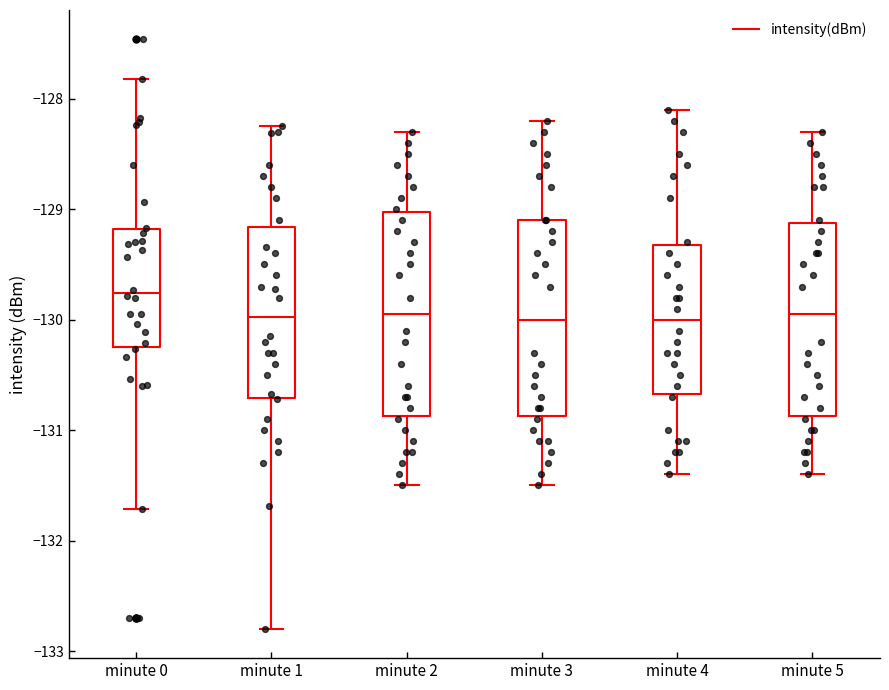

Reading left to right, transcribe this box plot: for each box, give where its median line is, the range the box spans, and where its two whiskers end, as read against the y-axis. The values are not printed on the chart, so give them approximately, as read against the axis.

minute 0: median -129.8, box -130.3 to -129.2, whiskers -131.7 to -127.8
minute 1: median -130.0, box -130.7 to -129.2, whiskers -132.8 to -128.2
minute 2: median -129.9, box -130.9 to -129.0, whiskers -131.5 to -128.3
minute 3: median -130.0, box -130.9 to -129.1, whiskers -131.5 to -128.2
minute 4: median -130.0, box -130.7 to -129.3, whiskers -131.4 to -128.1
minute 5: median -129.9, box -130.9 to -129.1, whiskers -131.4 to -128.3